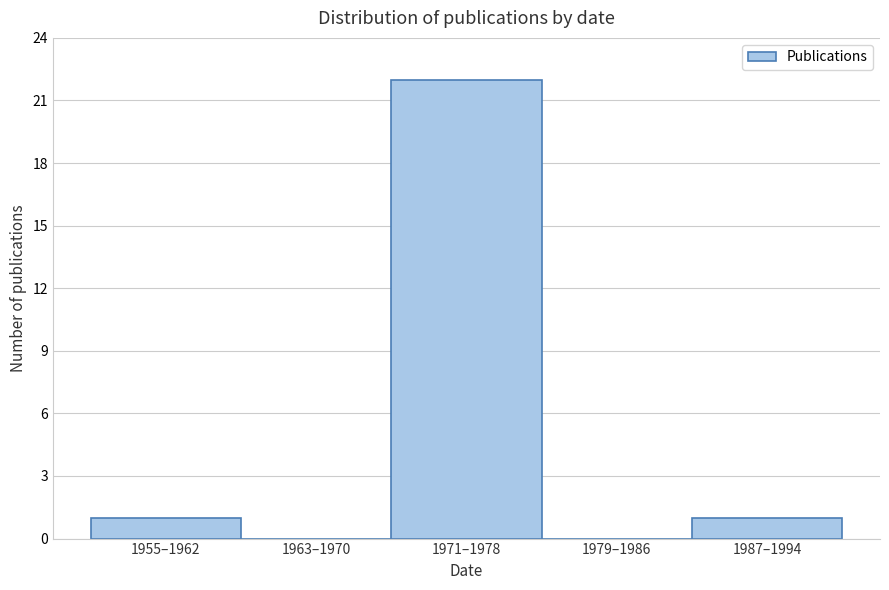

Reading left to right, list all the values displayed in this chart.

1955–1962=1	1963–1970=0	1971–1978=22	1979–1986=0	1987–1994=1